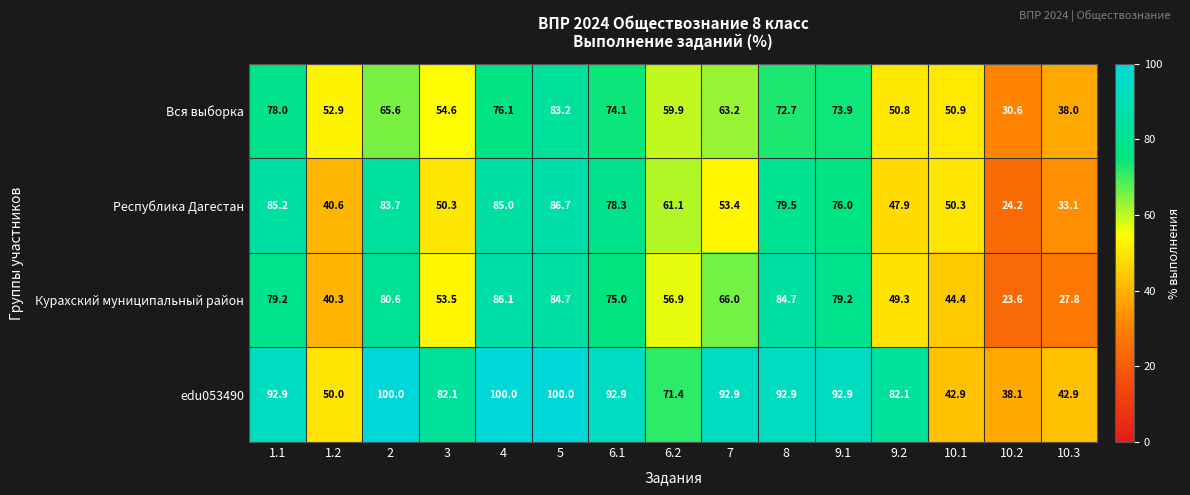

What is the spread (max minus min) of values at 6.2?

14.5